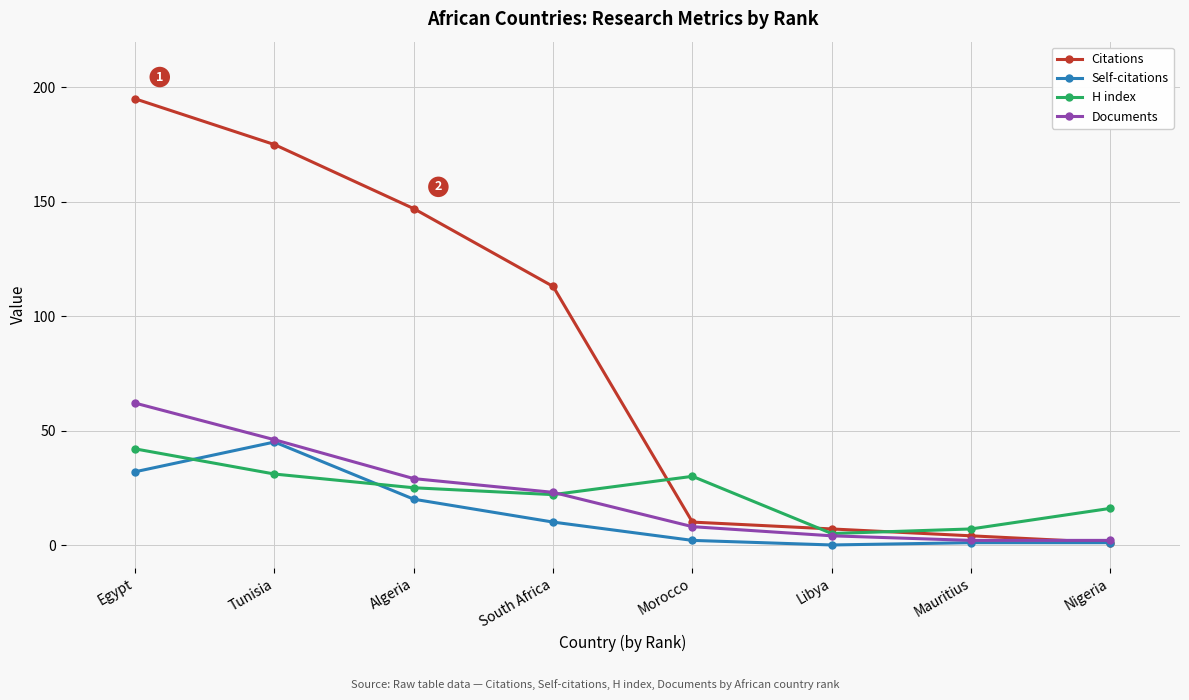

Which category has the highest value across all series?

Egypt